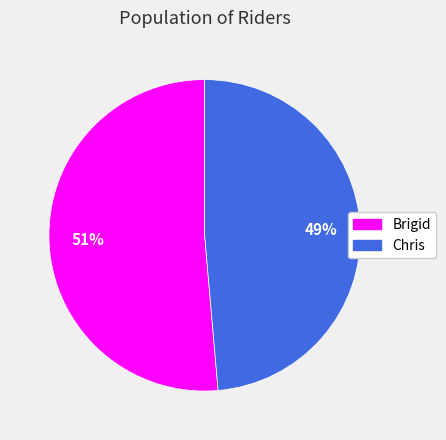

Which category has the biggest portion of the pie?

Brigid